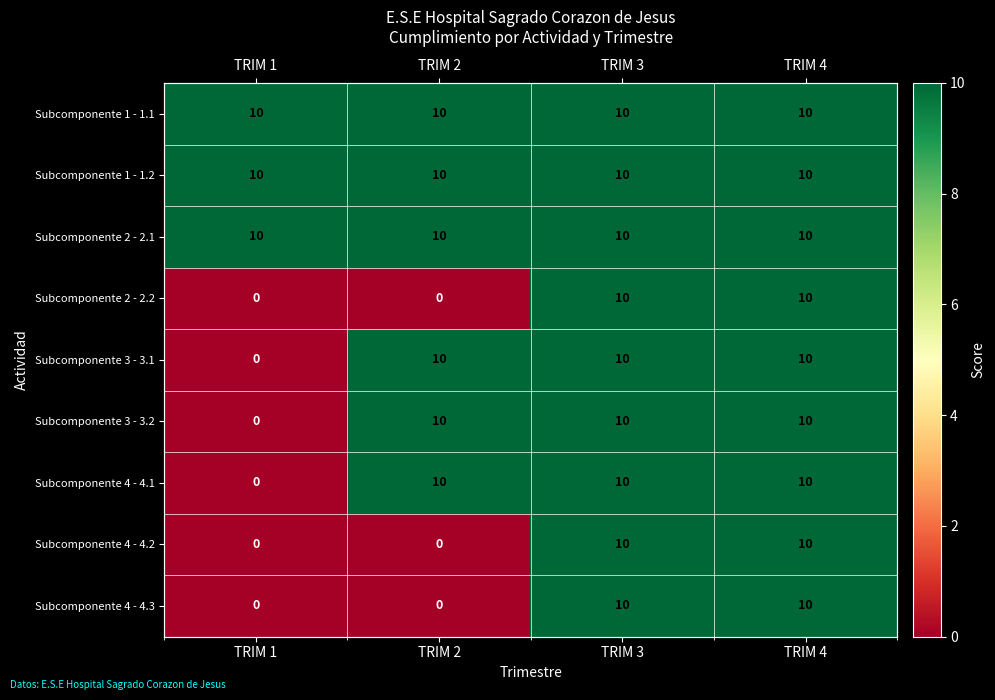

What is the difference between the maximum and minimum values in the Subcomponente 3 - 3.1 series?

10